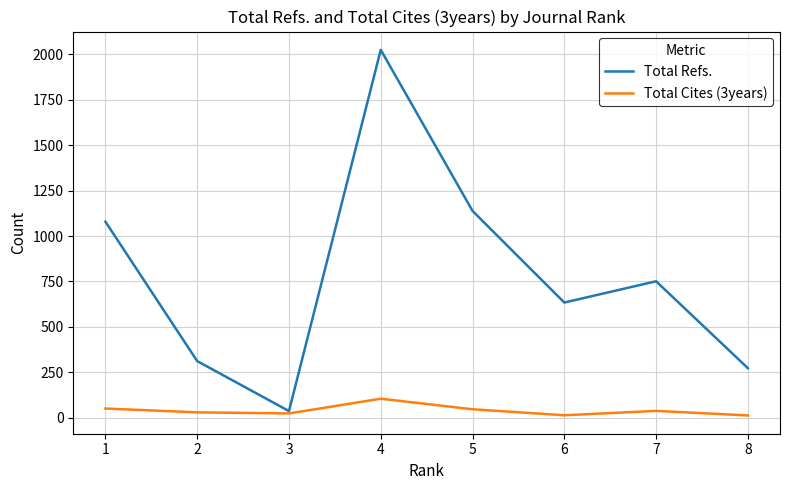

How many lines are shown in the chart?

2